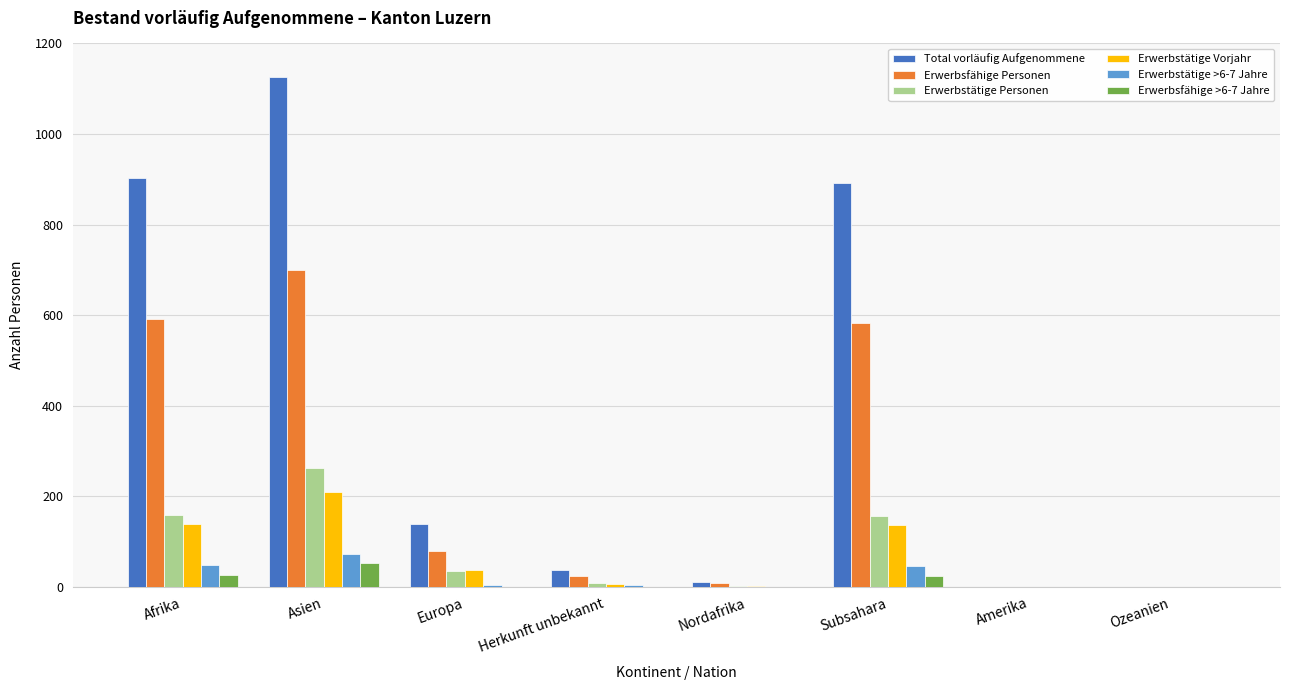

Which series has the largest total across all categories?

Total vorläufig Aufgenommene